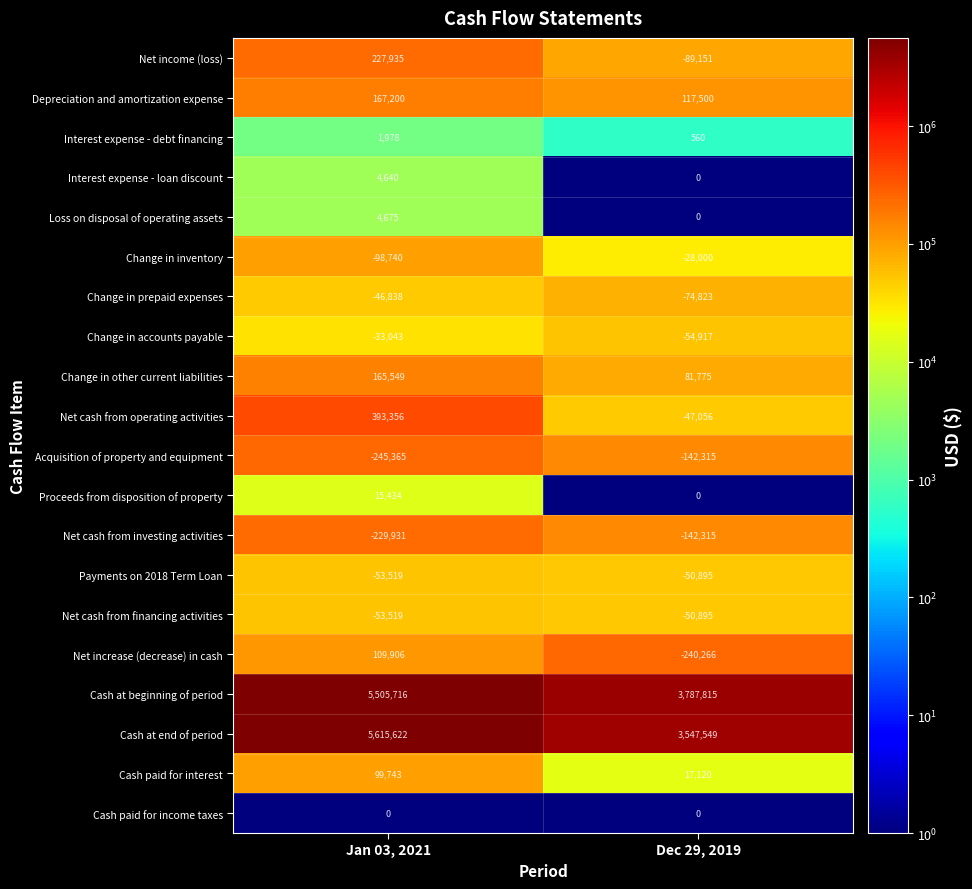

Which series has the largest total across all categories?

Cash at beginning of period